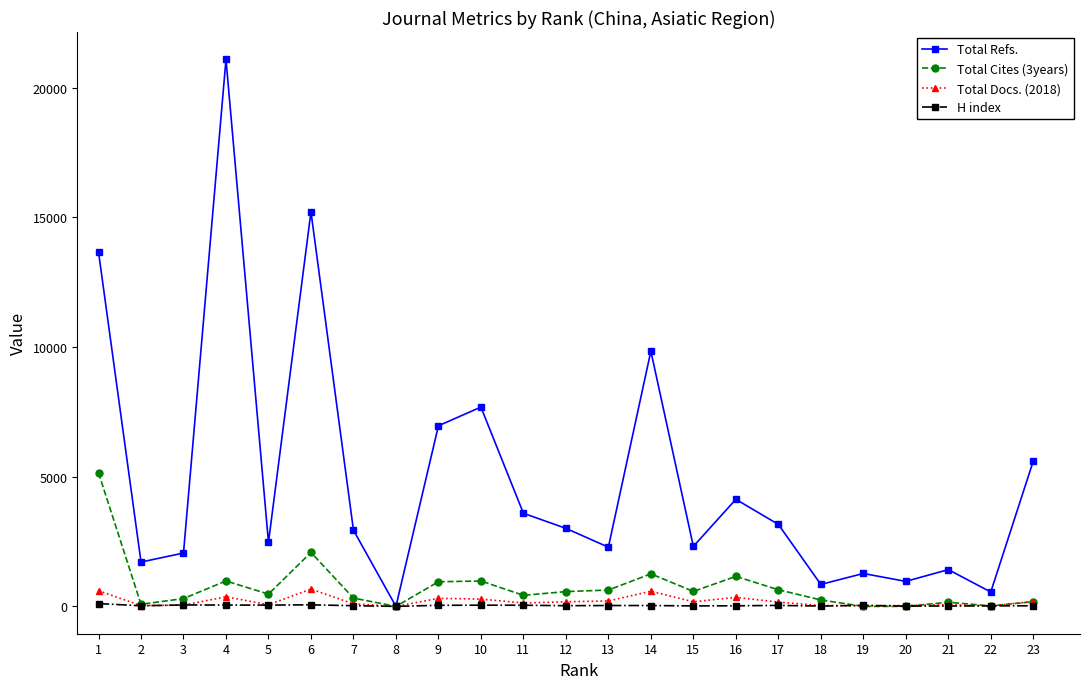

True or false: H index has more than 0 points higher than both neighbors.

True